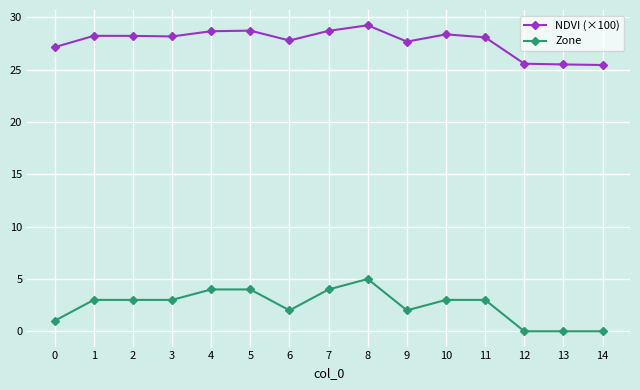

True or false: NDVI (×100) and Zone cross at least once.

False